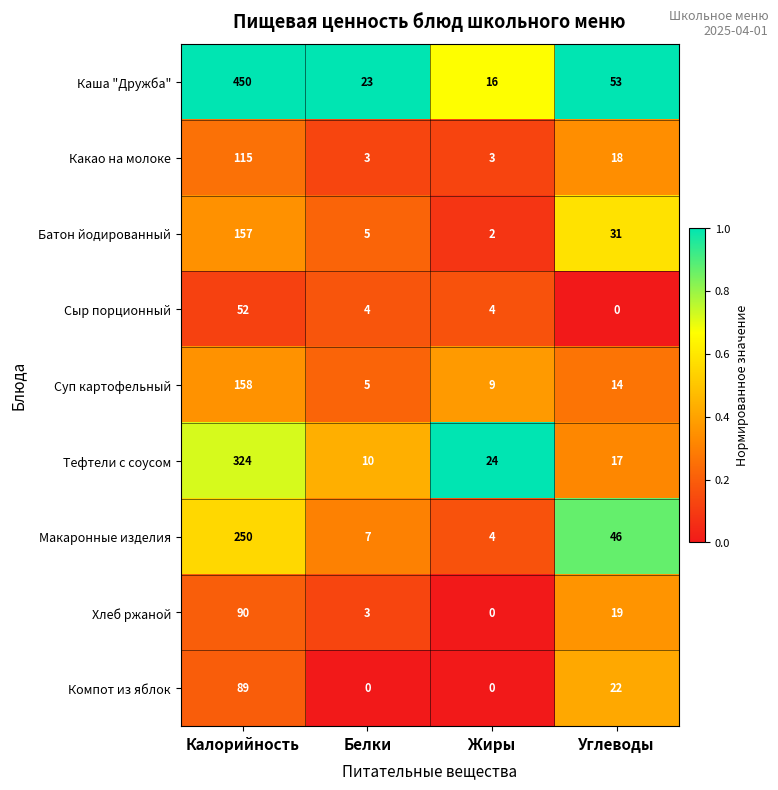

Rank the series by their maximum value, from lowest to highest.

Сыр порционный, Компот из яблок, Хлеб ржаной, Какао на молоке, Батон йодированный, Суп картофельный, Макаронные изделия, Тефтели с соусом, Каша "Дружба"